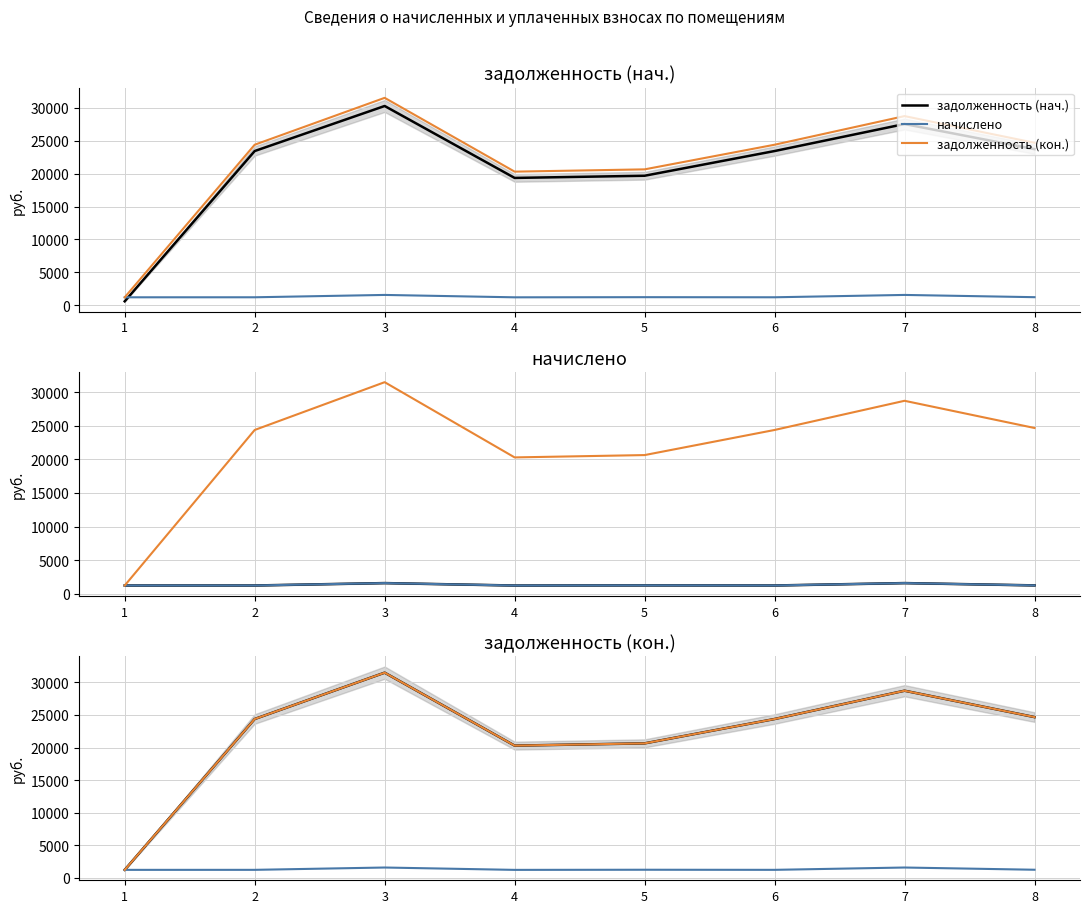

How many interior local peaks does the начислено series have?

3